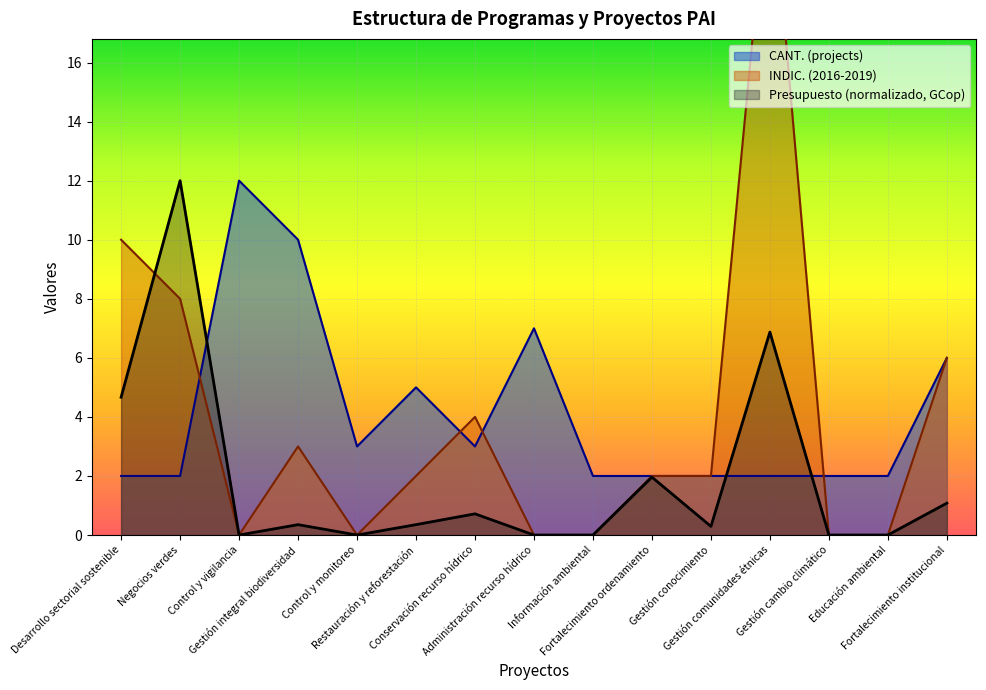

What is the maximum value for CANT. (projects)?

12.0